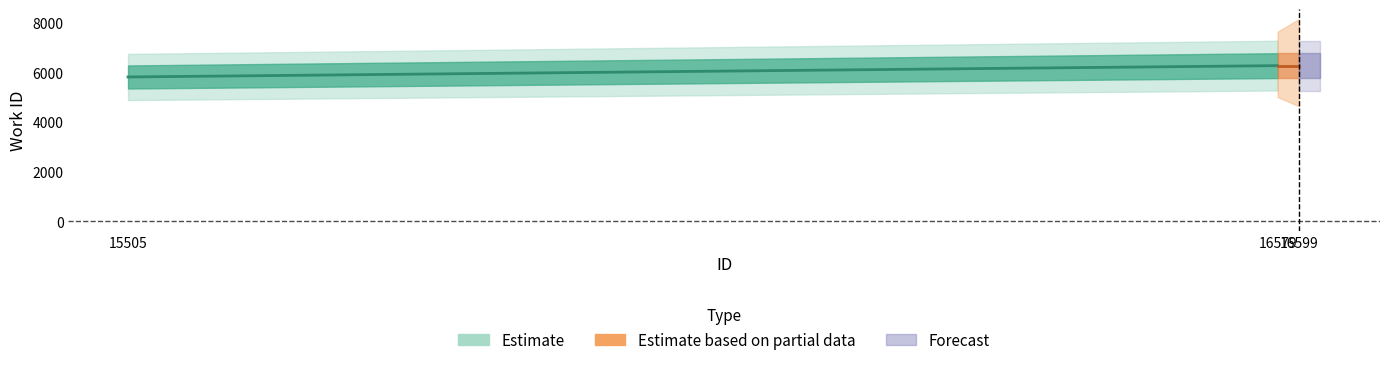

What is the sum of the work_id values at 16579 and 15505?

12083